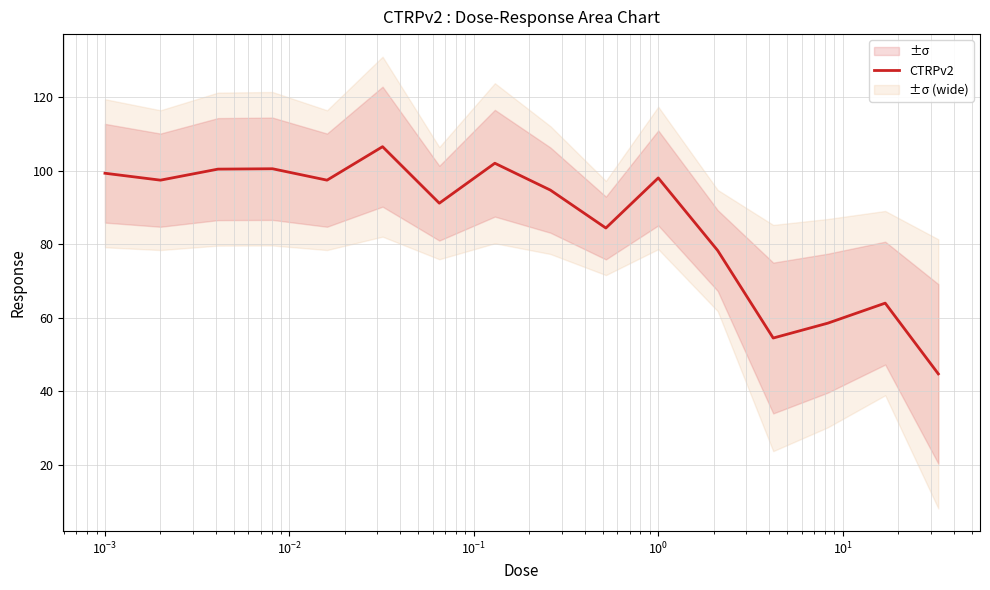

True or false: there are more than 1 points higher than both neighbors.

True